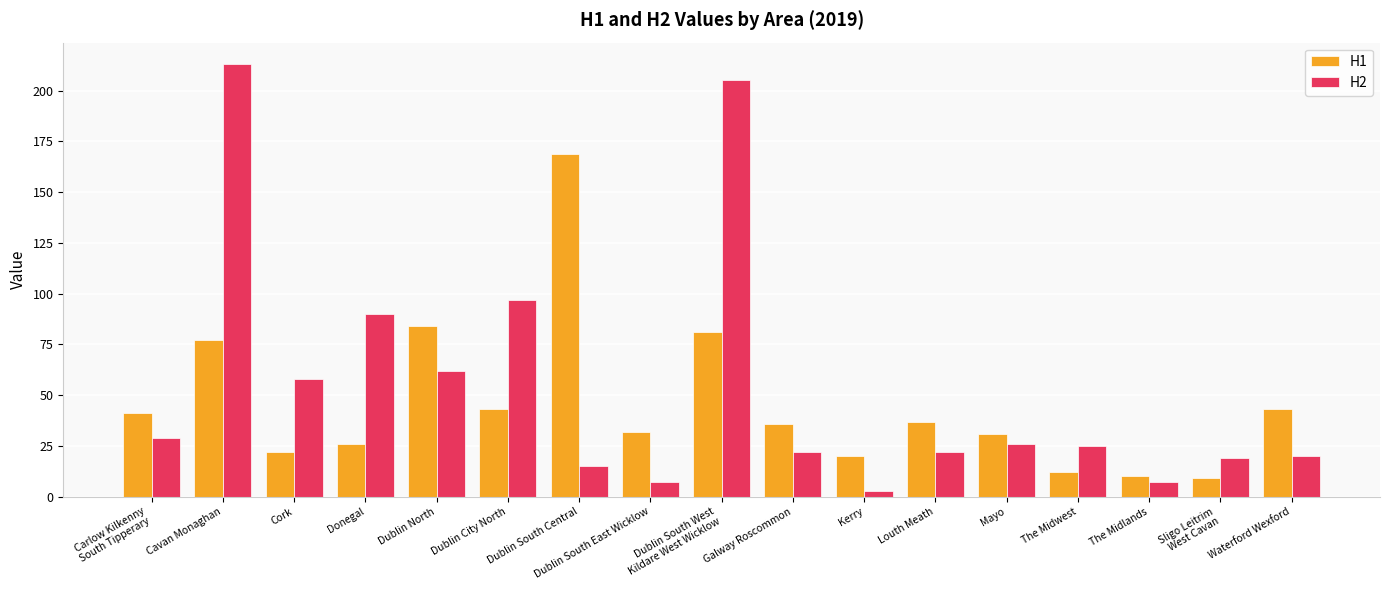

At which label is H1 closest to 89?

Dublin North